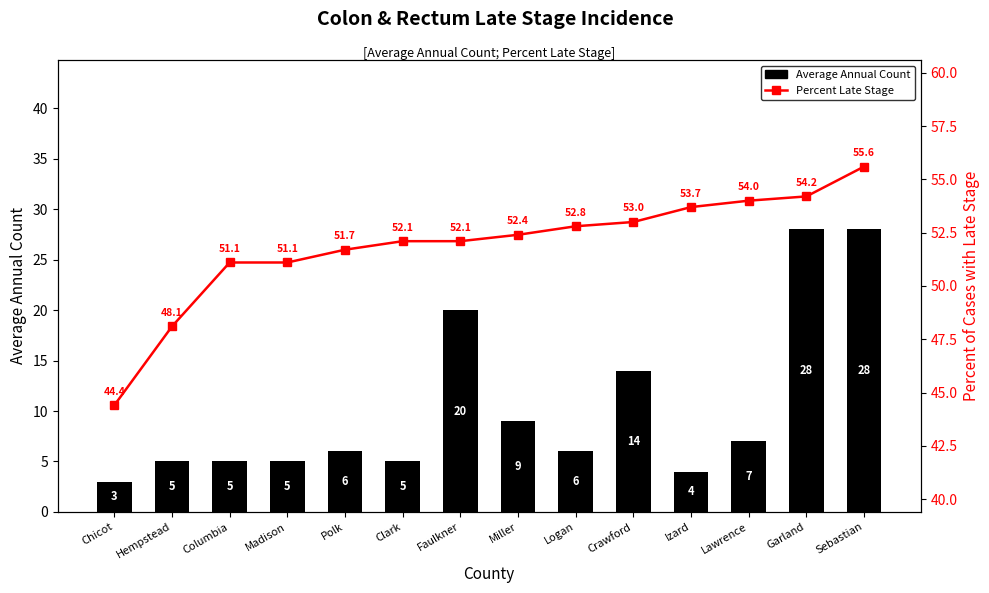

At which category is the sum across all series the highest?

Sebastian